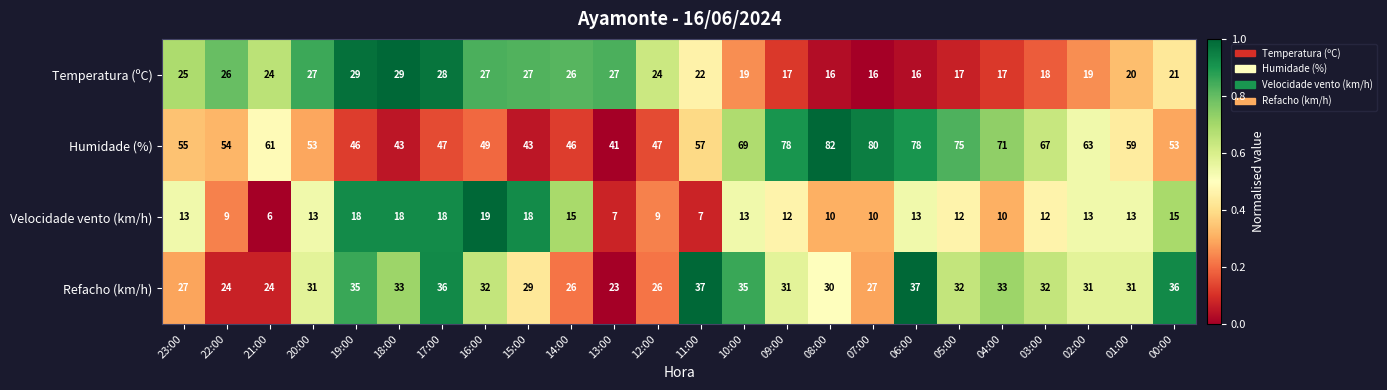

At which category is the sum across all series the highest?

06:00